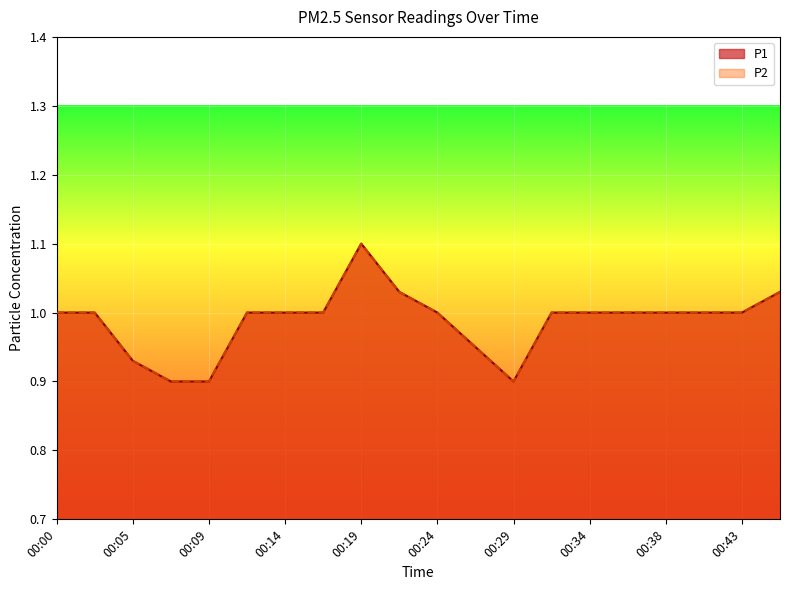

Does the chart display data point markers on the line(s)?

No